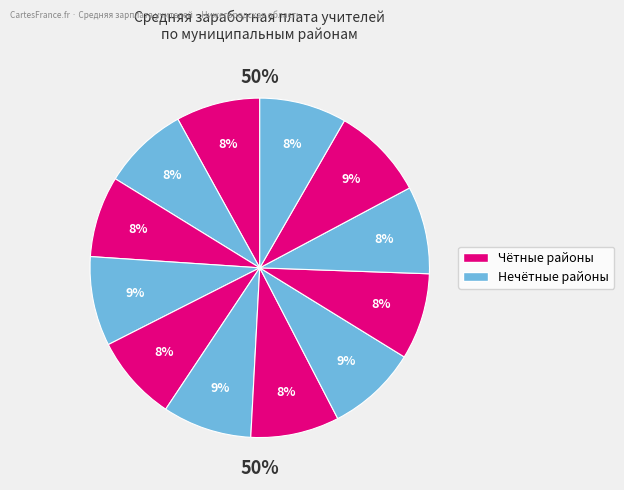

Is it true that Богородский район is 1% of the pie?

False